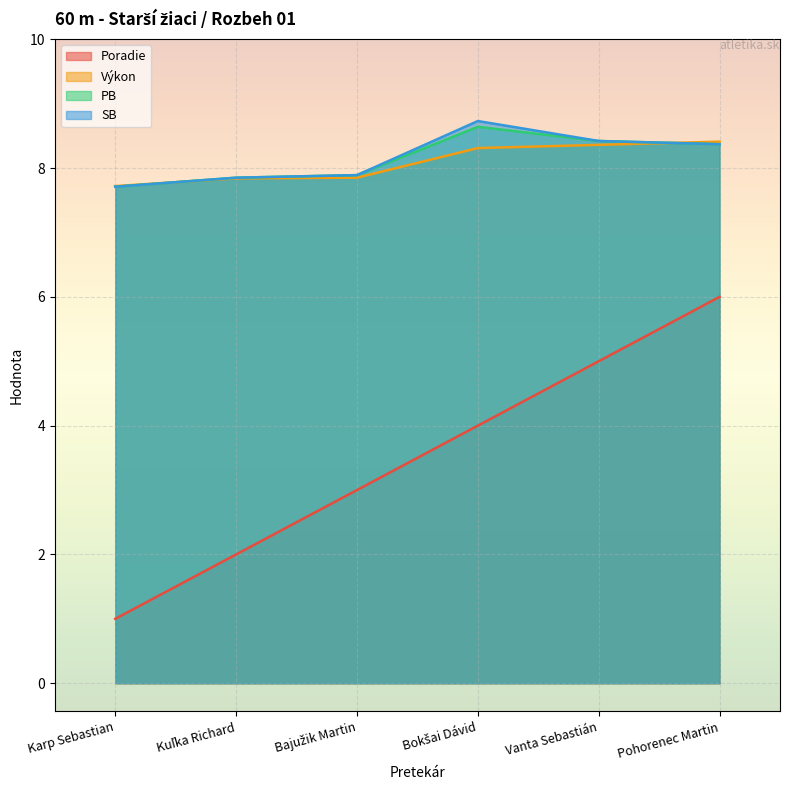

Rank the categories by PB value from lowest to highest.

Karp Sebastian, Kuľka Richard, Bajužik Martin, Pohorenec Martin, Vanta Sebastián, Bokšai Dávid